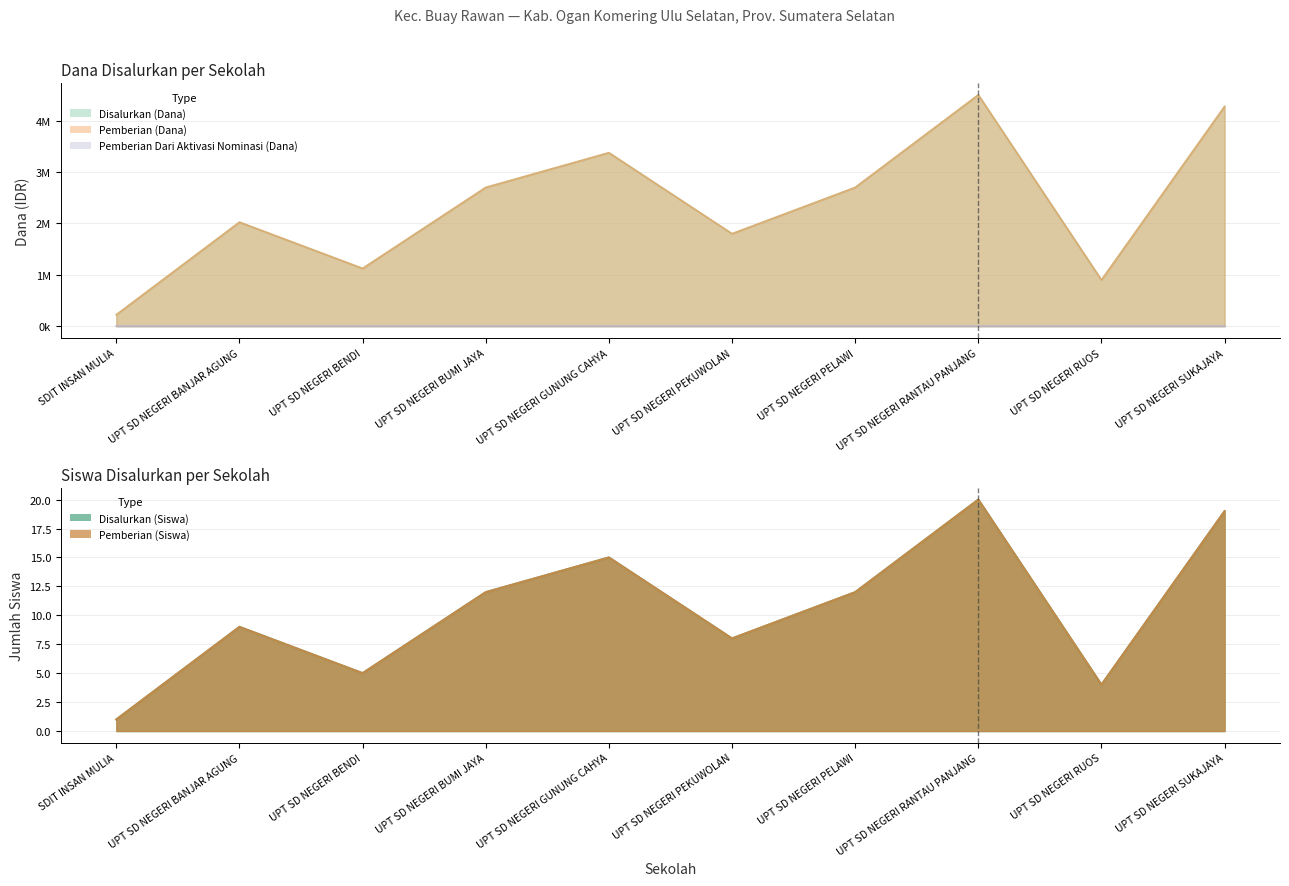

True or false: Pemberian (Siswa) and Disalurkan (Siswa) cross at least once.

False